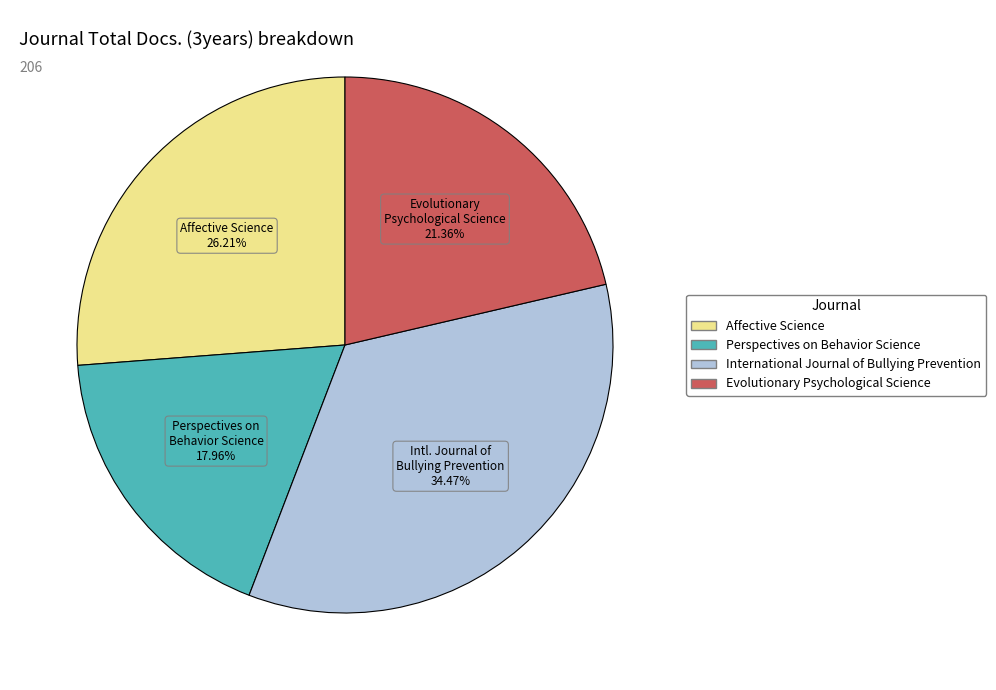

To the nearest percent, what portion does Evolutionary Psychological Science represent?

21%